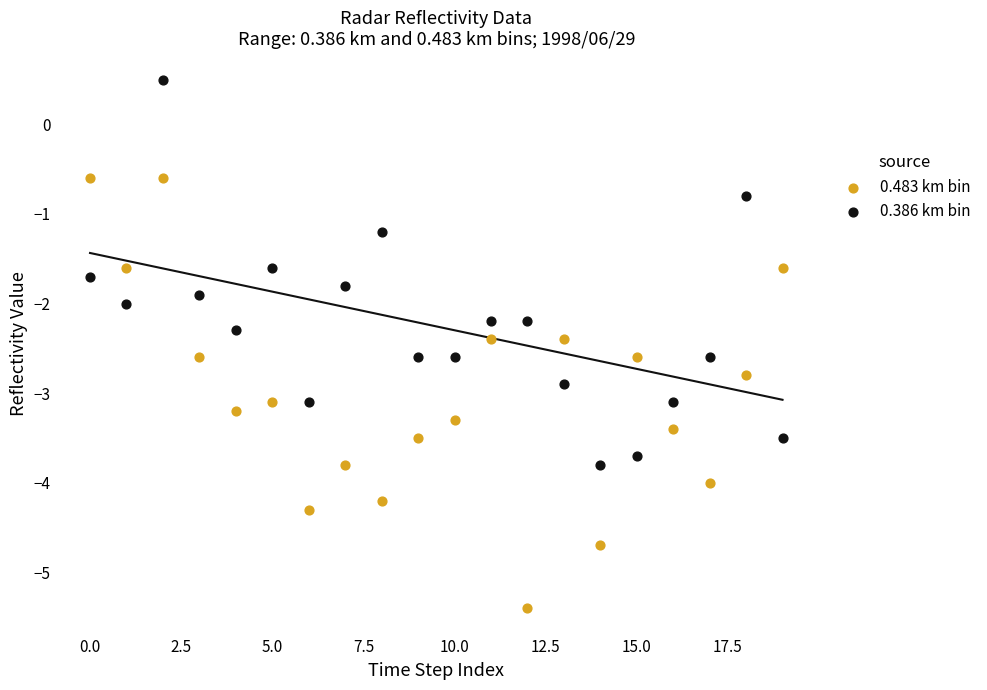

Which series contains the lowest Y value?

0.483 km bin